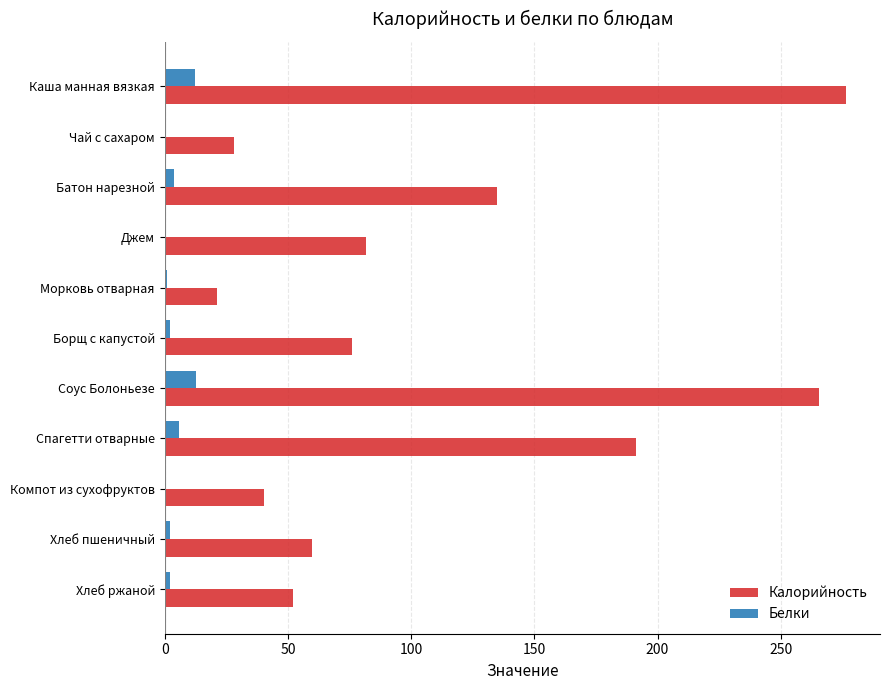

What are all the series names shown in the legend?

Калорийность, Белки